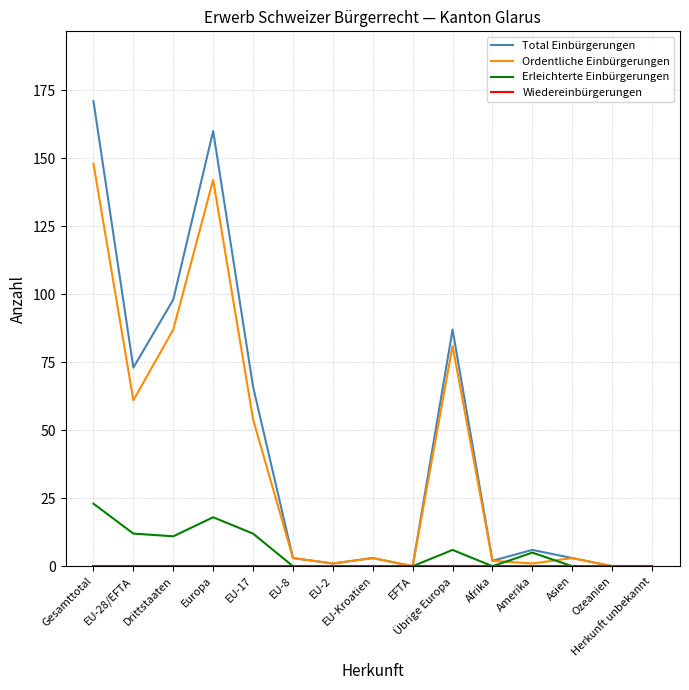

What is the difference between the maximum and minimum values in the Total Einbürgerungen series?

171